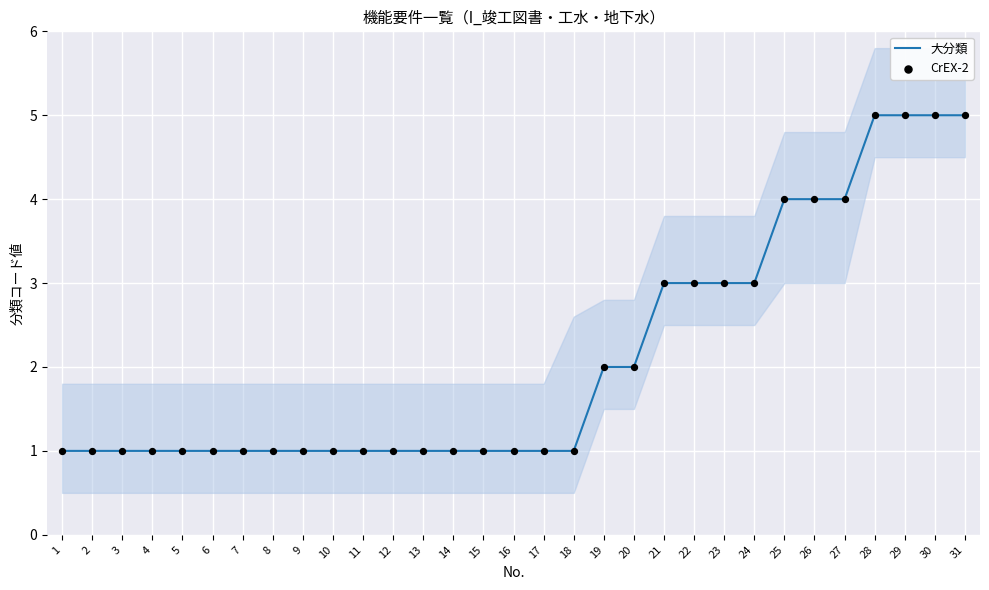

What is the total value across all series at 20?

4